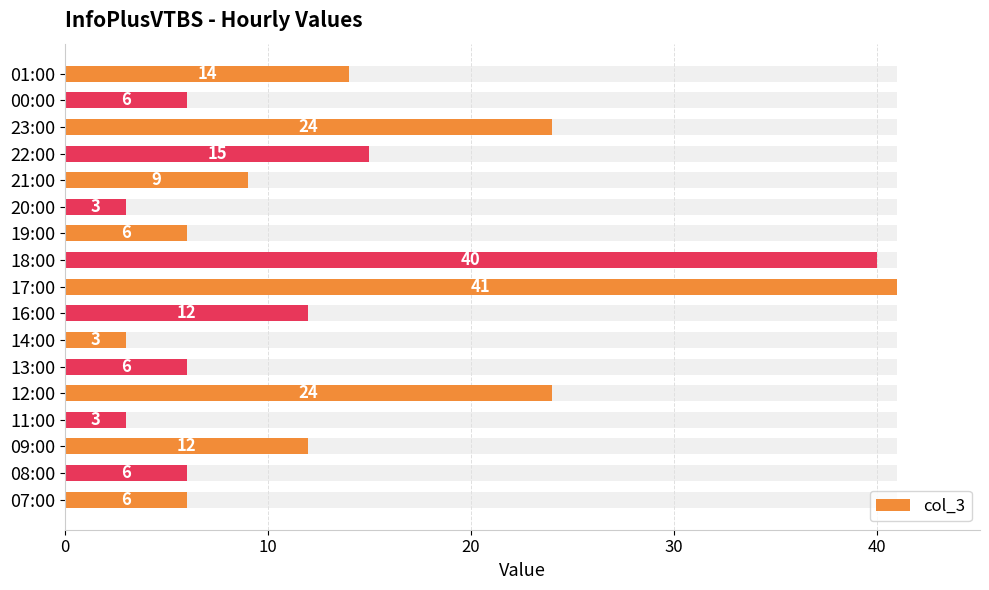

How many categories are shown in the chart?

17